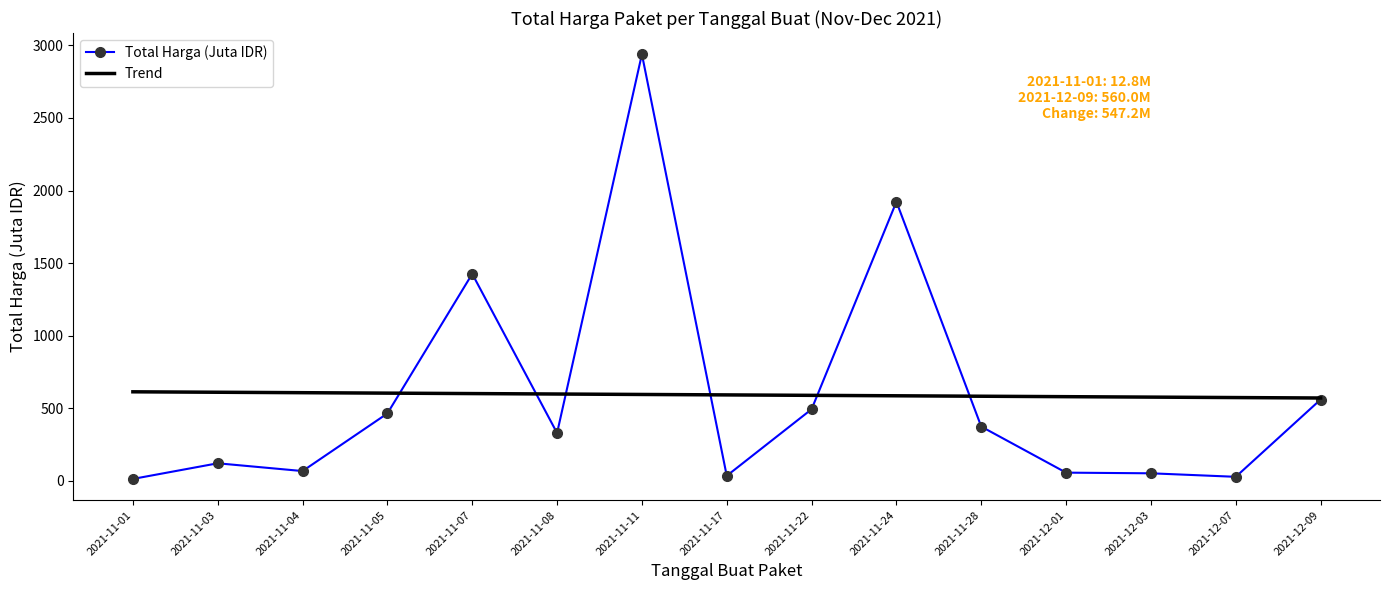

At which category does Total Harga (Juta IDR) reach its first local valley?

2021-11-04